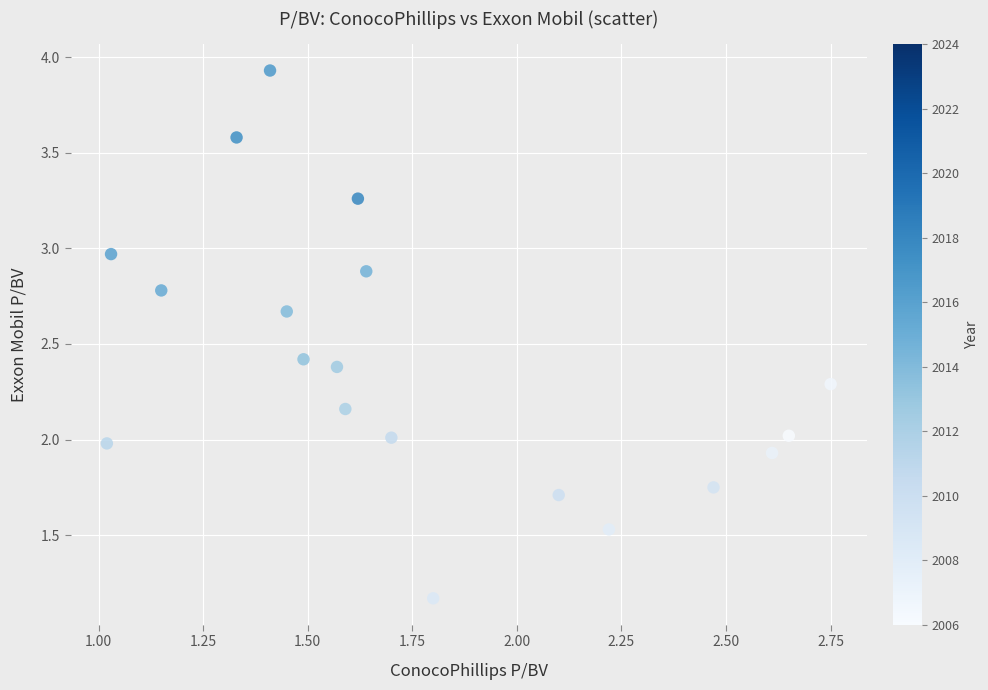

What is the range of Y values (max minus min)?

2.8